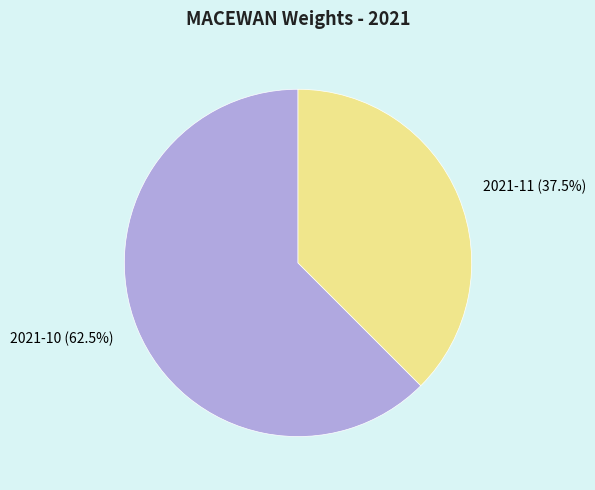

What percentage is NOT represented by 2021-11?

62.5%